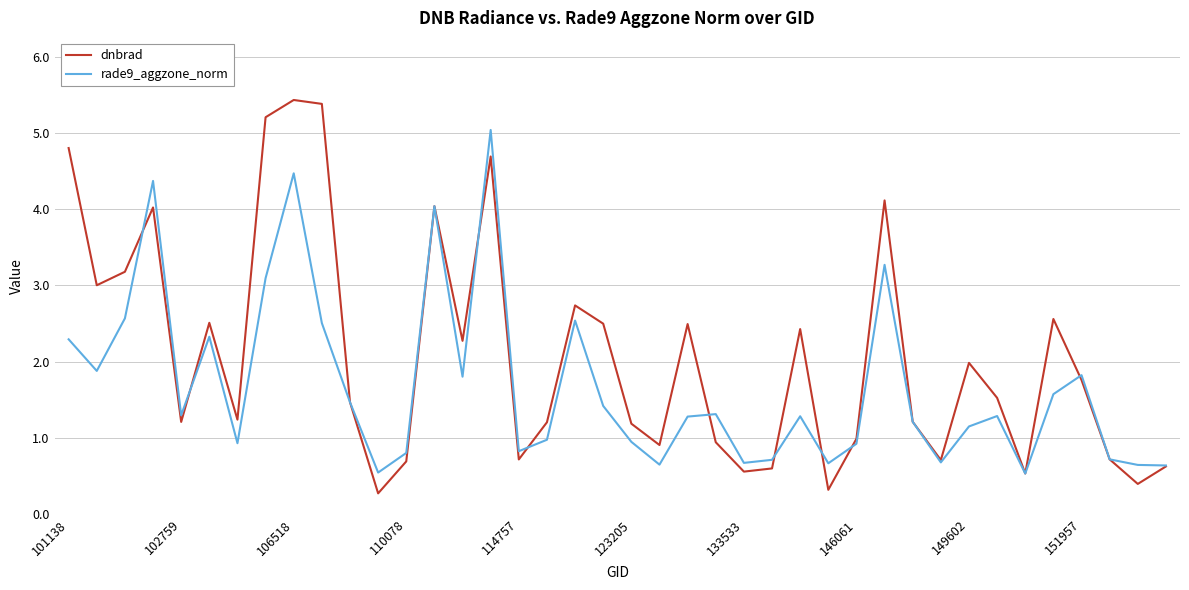

Rank the series by their maximum value, from lowest to highest.

rade9_aggzone_norm, dnbrad